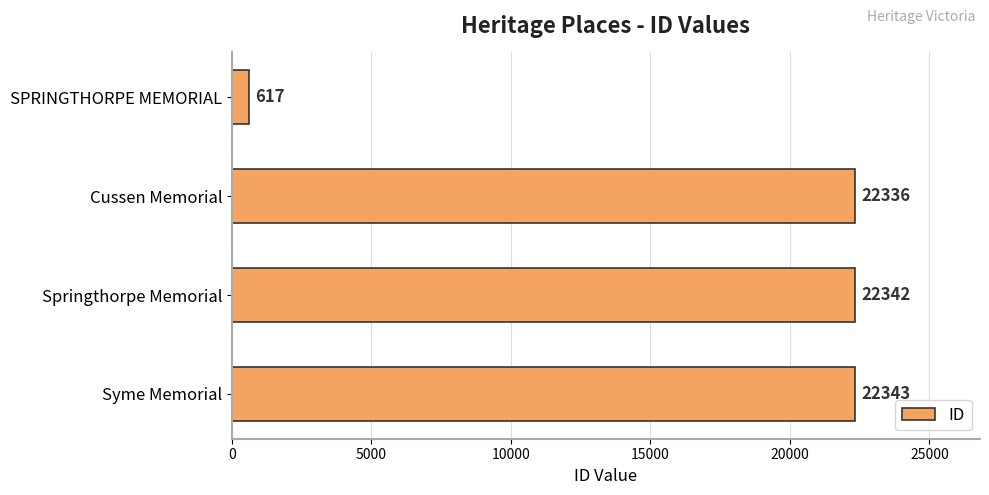

Which has a higher value, SPRINGTHORPE MEMORIAL or Cussen Memorial?

Cussen Memorial